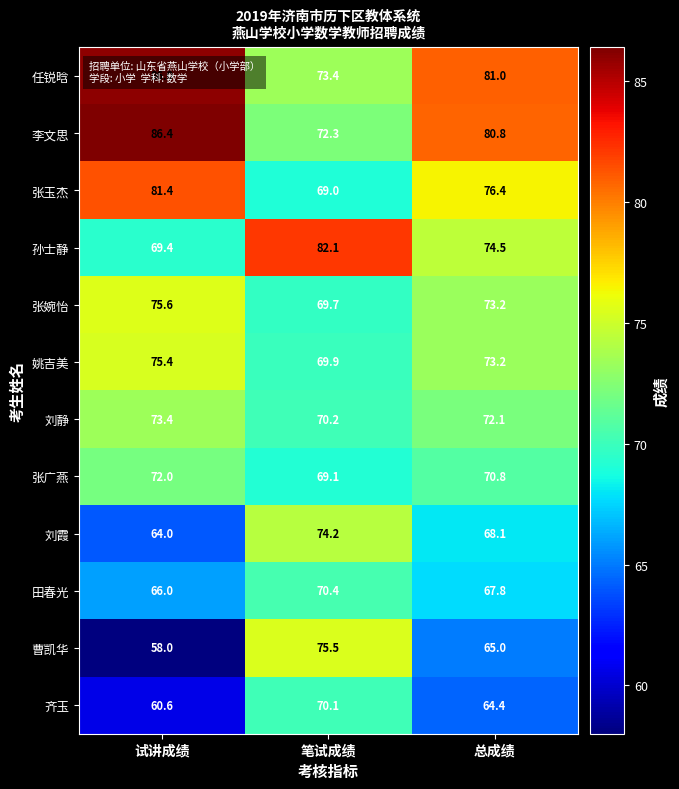

Count the number of categories in the chart.

3